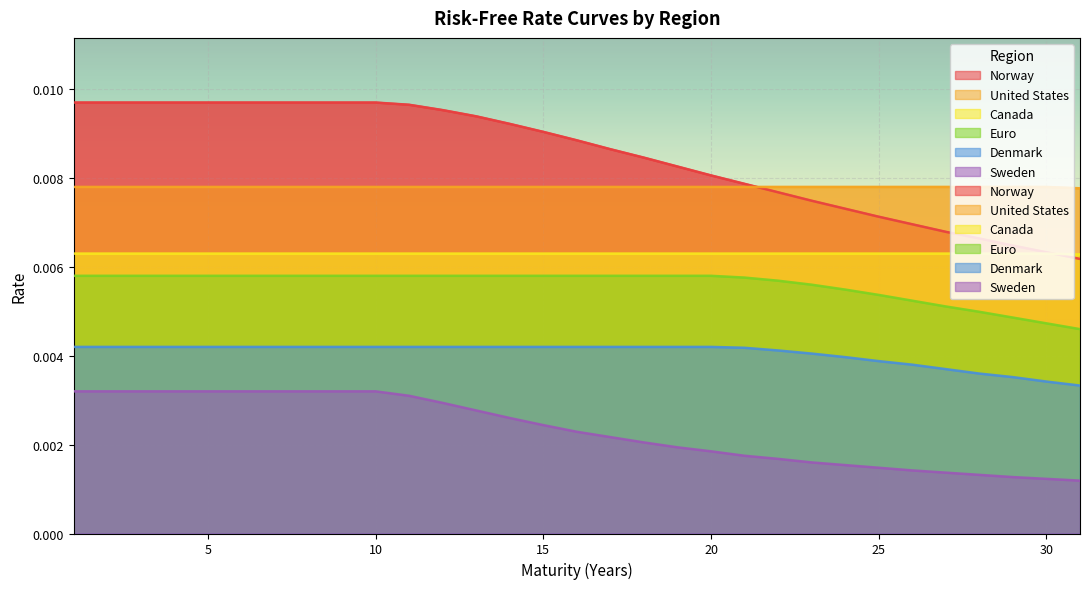

True or false: Sweden has a value of 0.0 at 6.

False